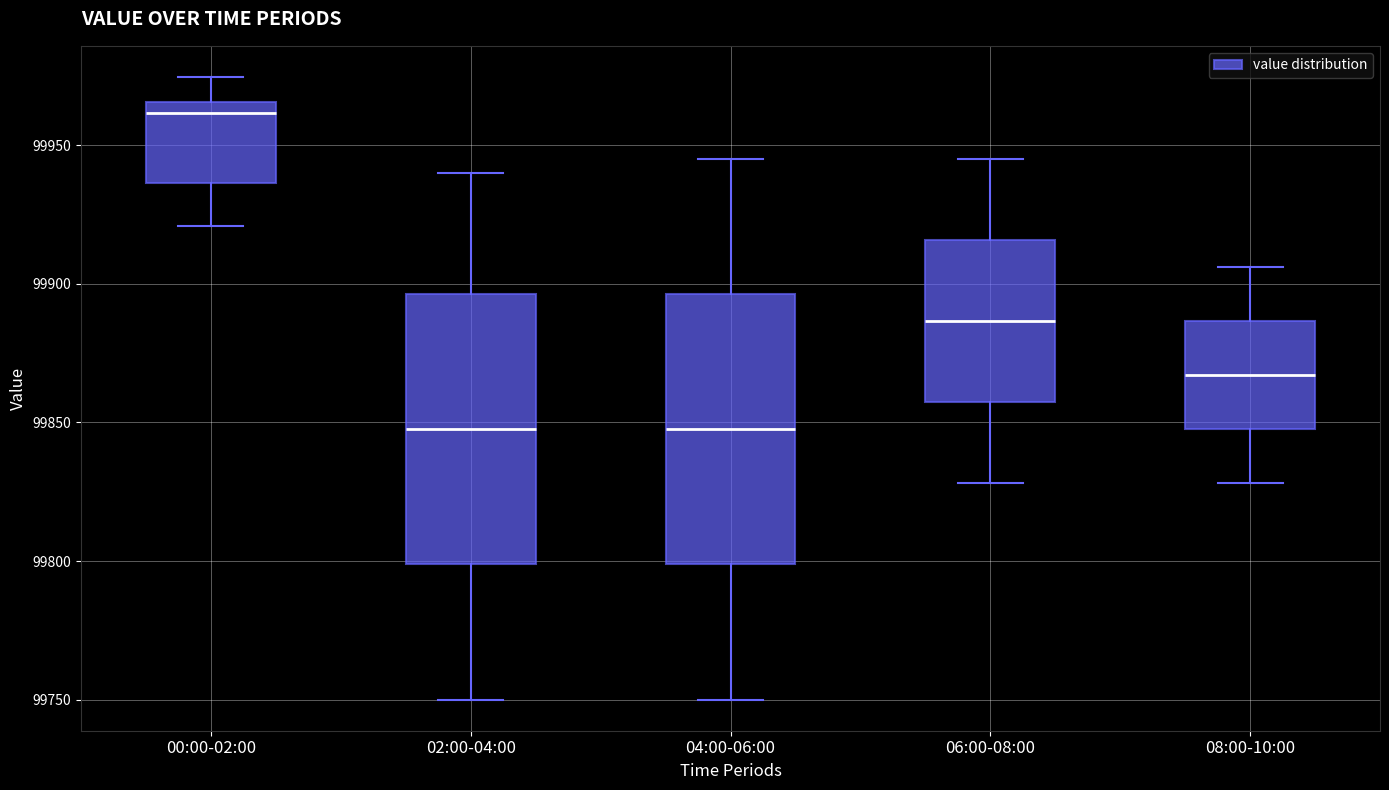

Where does the upper whisker of the box for 00:00-02:00 end on the y-axis? The values are not printed on the chart, so give them approximately, as read against the axis.

99975